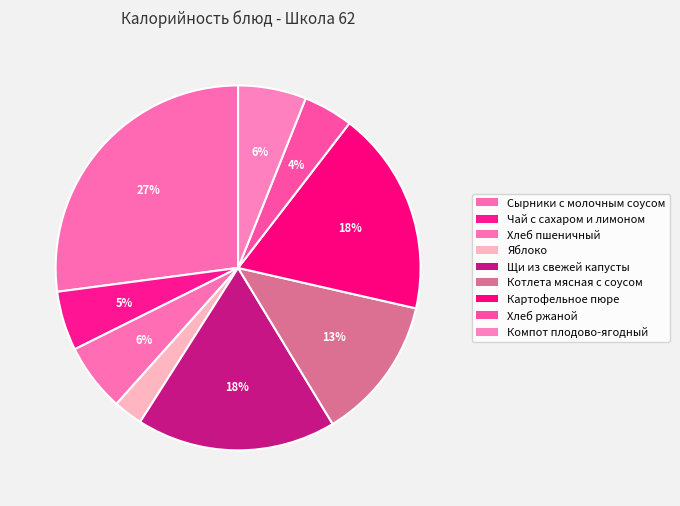

What portion of the pie excludes Котлета мясная с соусом?

87.2%